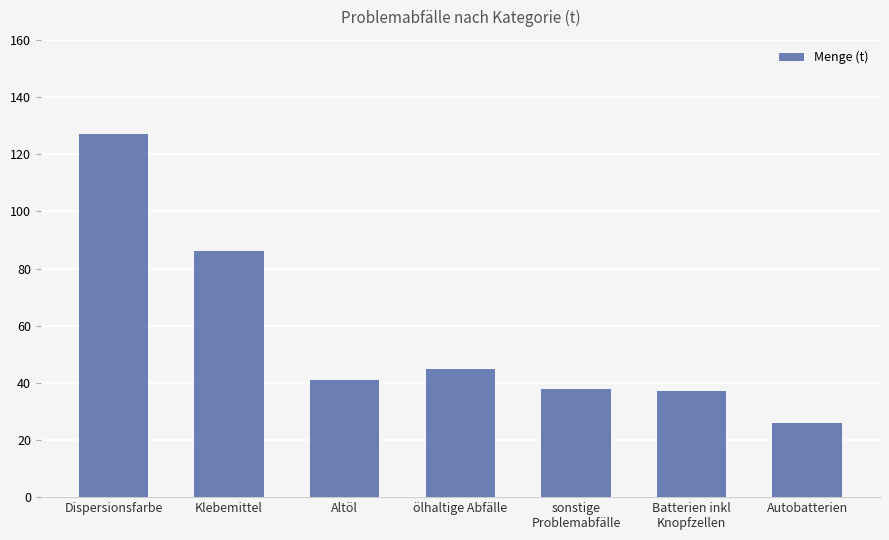

How many values are below 41?

3